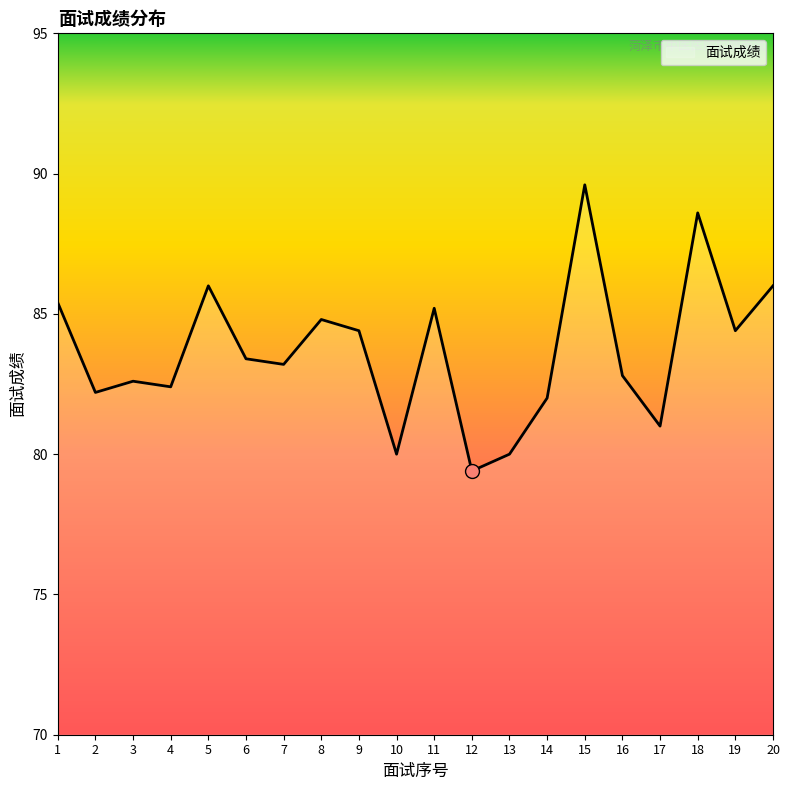

What is the approximate value at 7?

83.2